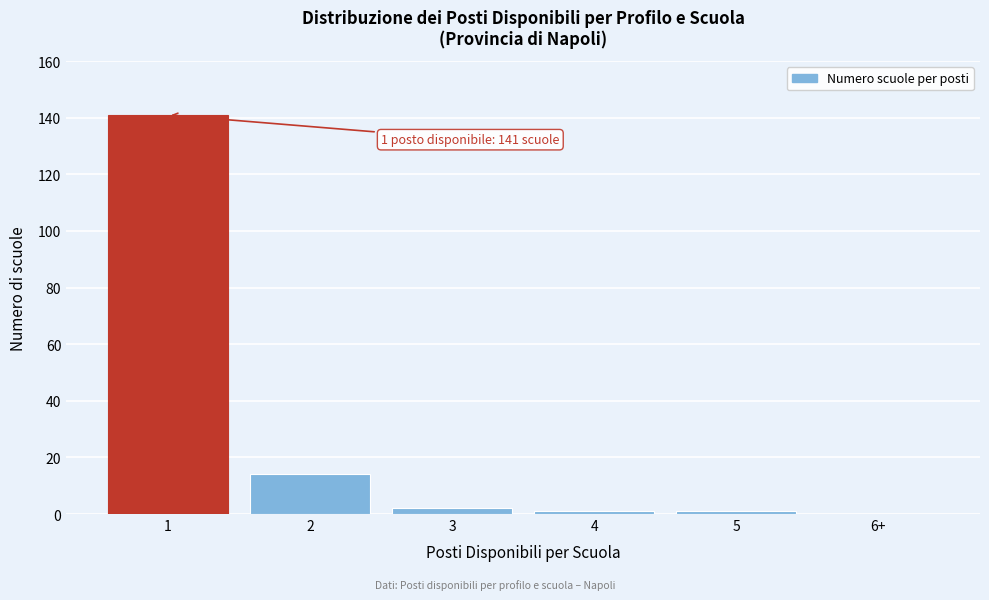

Reading left to right, list all the values displayed in this chart.

1=141	2=14	3=2	4=1	5=1	6+=0